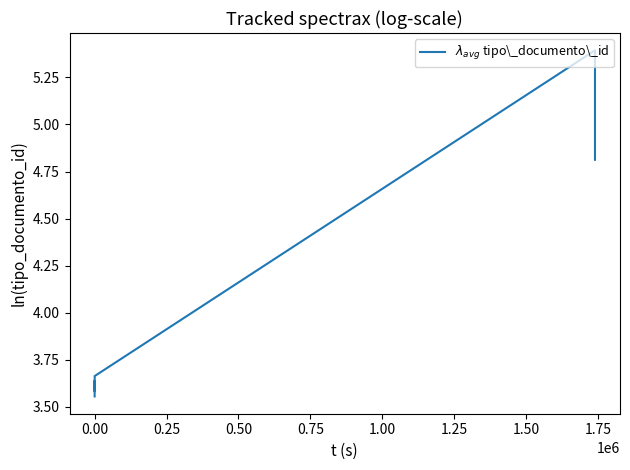

True or false: the data shows 3.6 at 0.00.

True